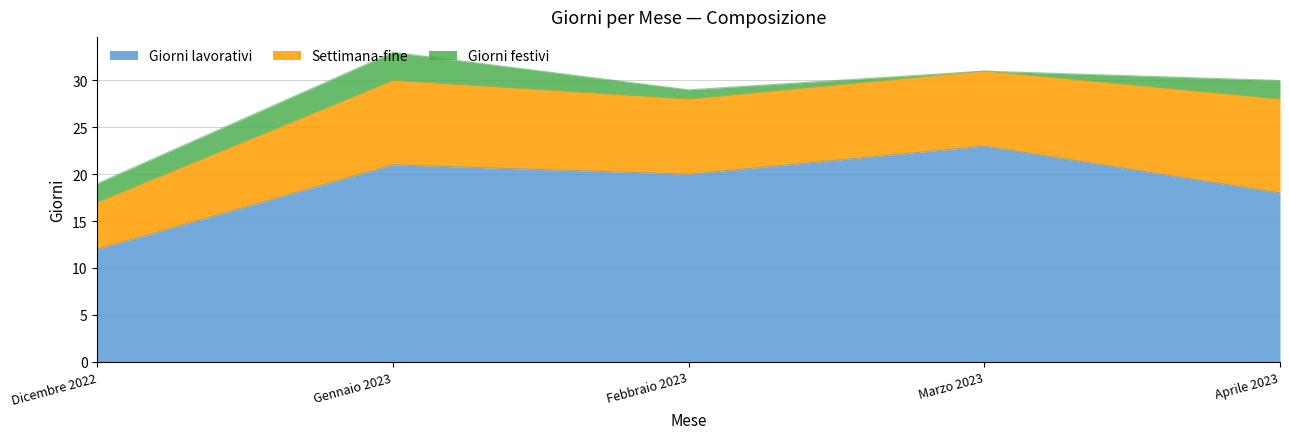

What is the difference between the highest and lowest values at Dicembre 2022?

10